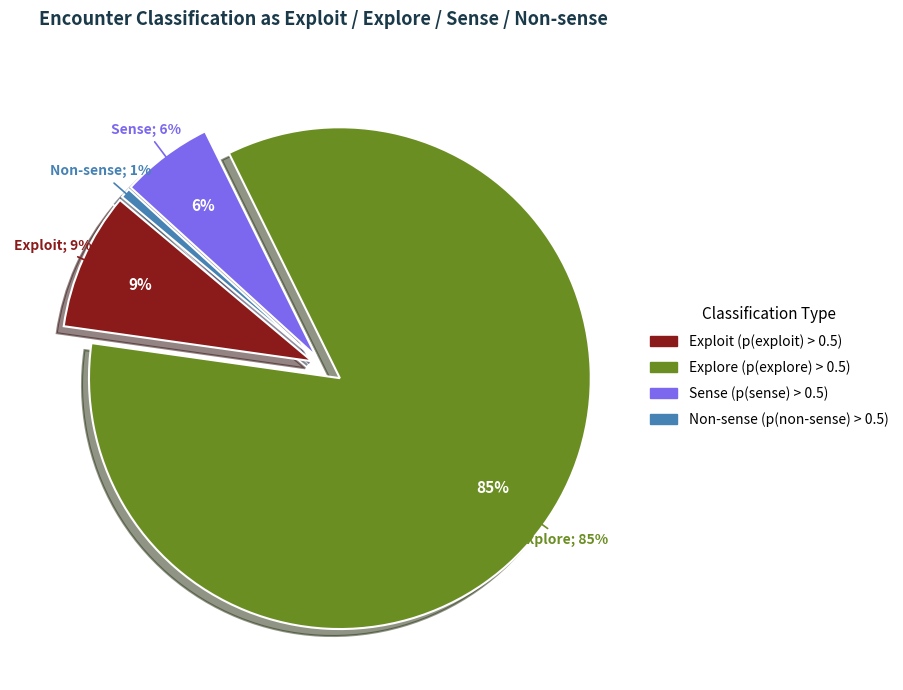

Approximately how many times larger is the value at exploit compared to sense?

1.5